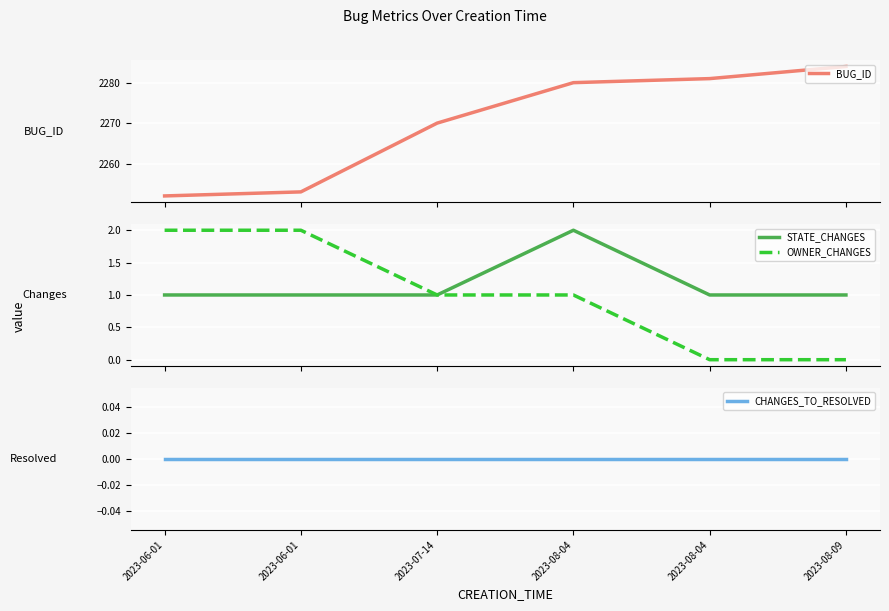

Is it true that BUG_ID equals 2281 at 2023-08-04?

True